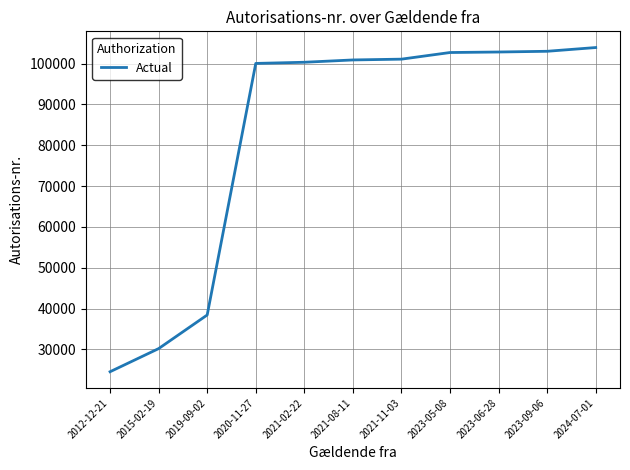

Approximately how many times larger is the value at 2023-09-06 compared to 2023-05-08?

1.0